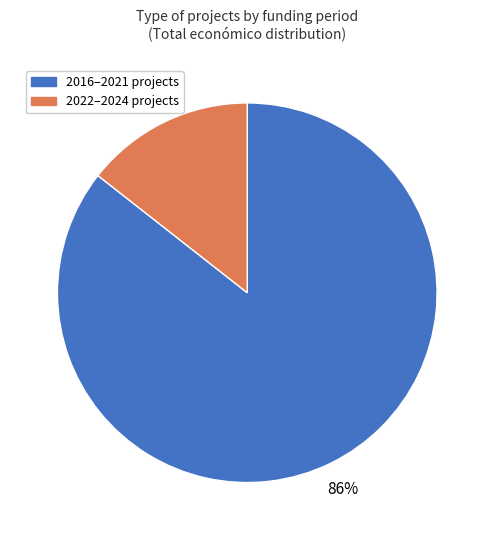

What percentage is the 2016–2021 projects slice, to the nearest percent?

86%